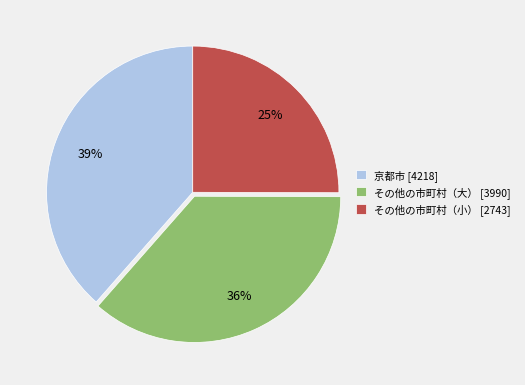

What percentage is the その他の市町村（小） [2743] slice, to the nearest percent?

25%